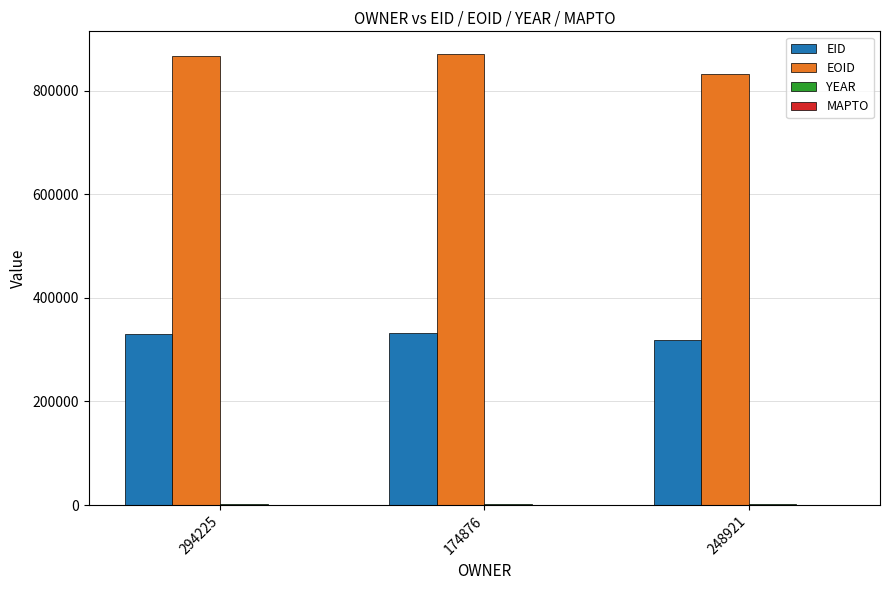

What is the maximum value for EOID?

871080